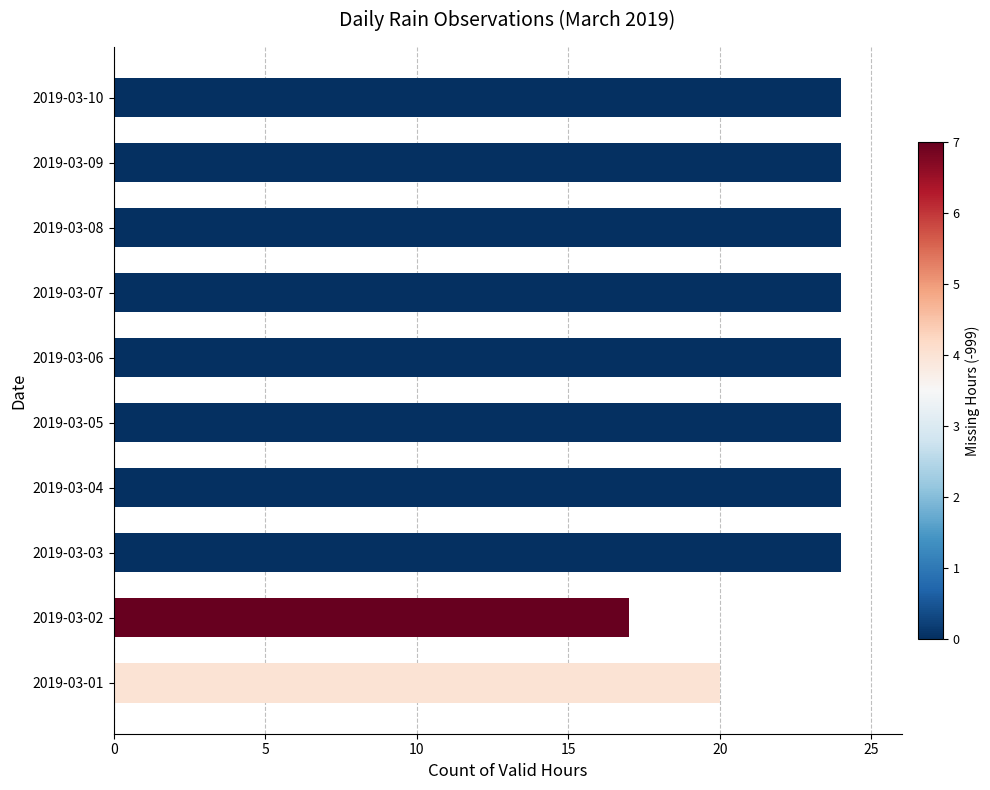

What is the ratio of the value at 2019-03-01 to the value at 2019-03-04?

0.8